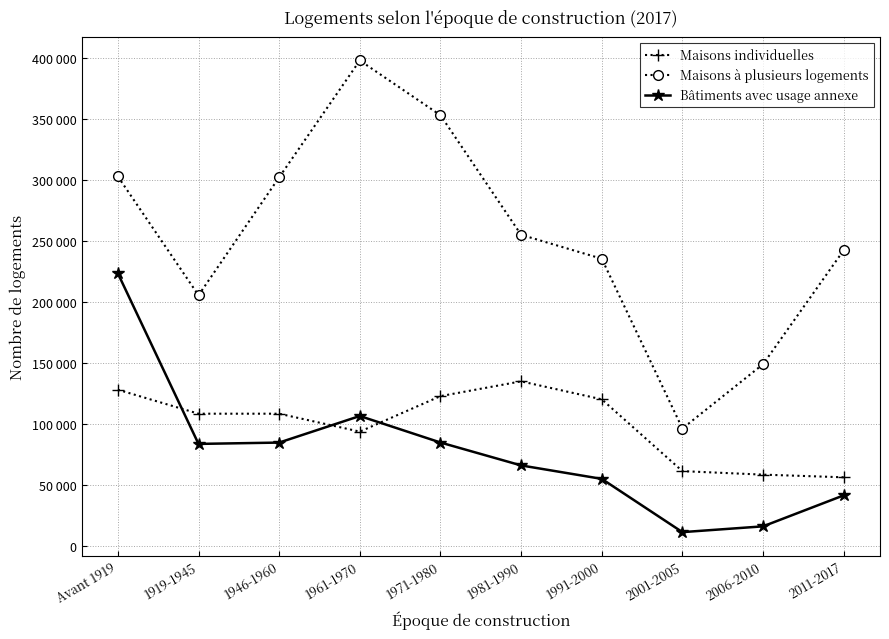

Where is the first local maximum for Bâtiments avec usage annexe?

1961-1970